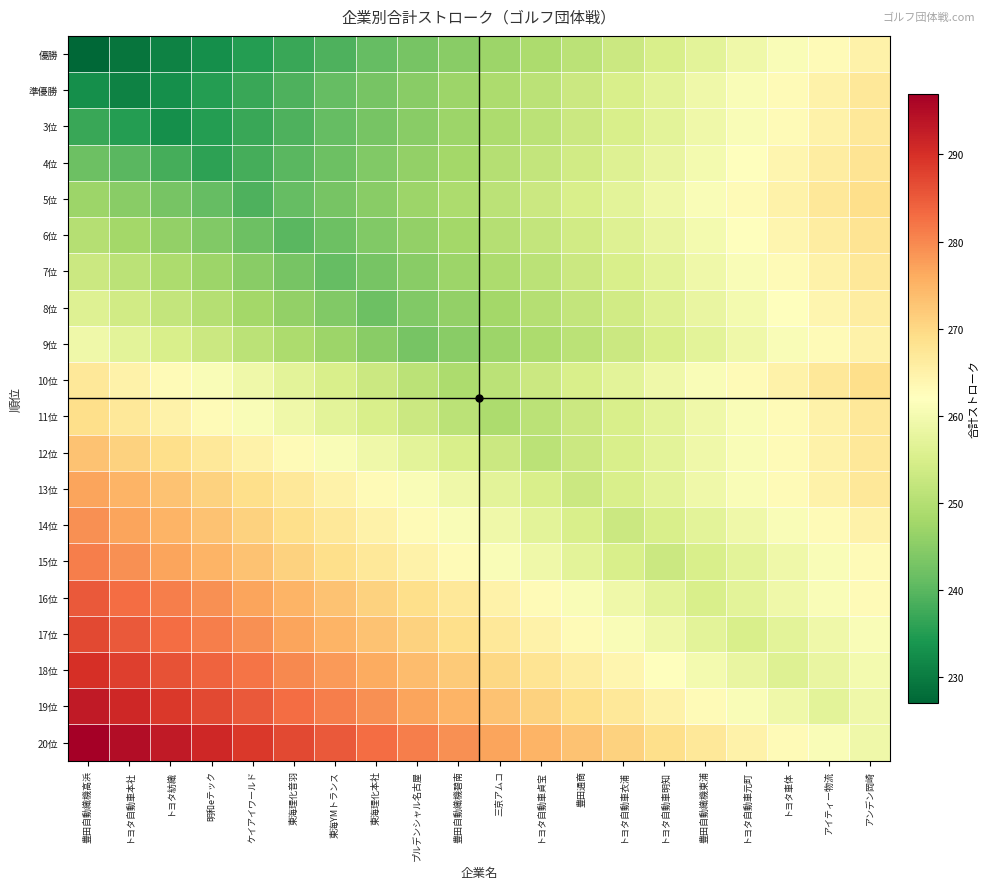

What is the total value across all series at 東海理化音羽?

5162